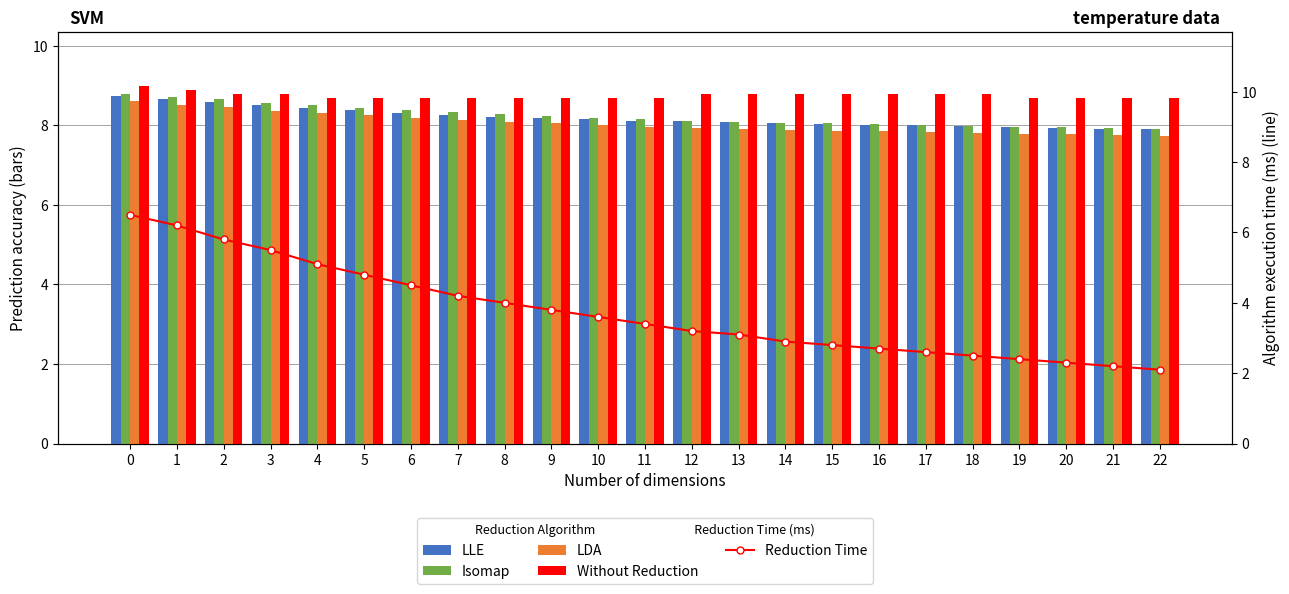

Is it true that Isomap equals 8.1 at 12?

True